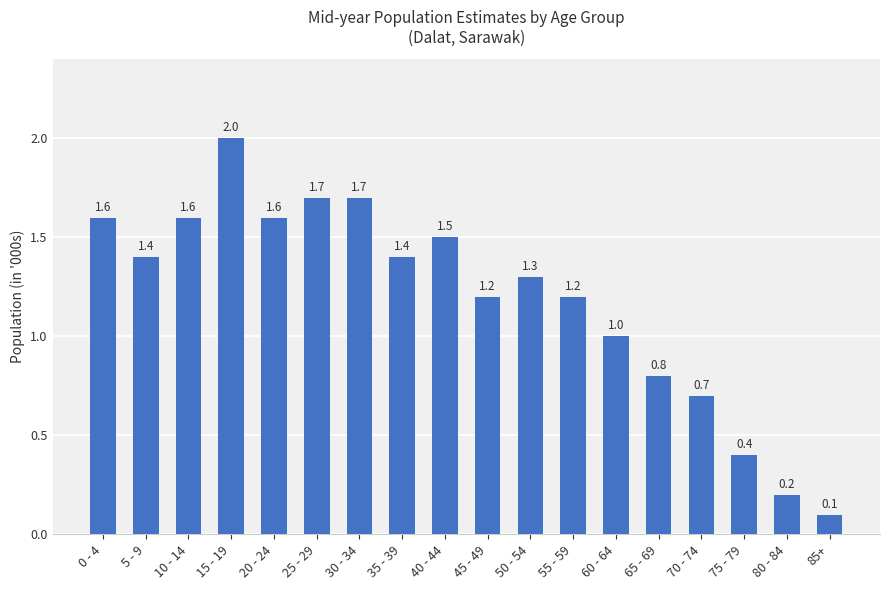

What is the minimum value shown in the chart?

0.1